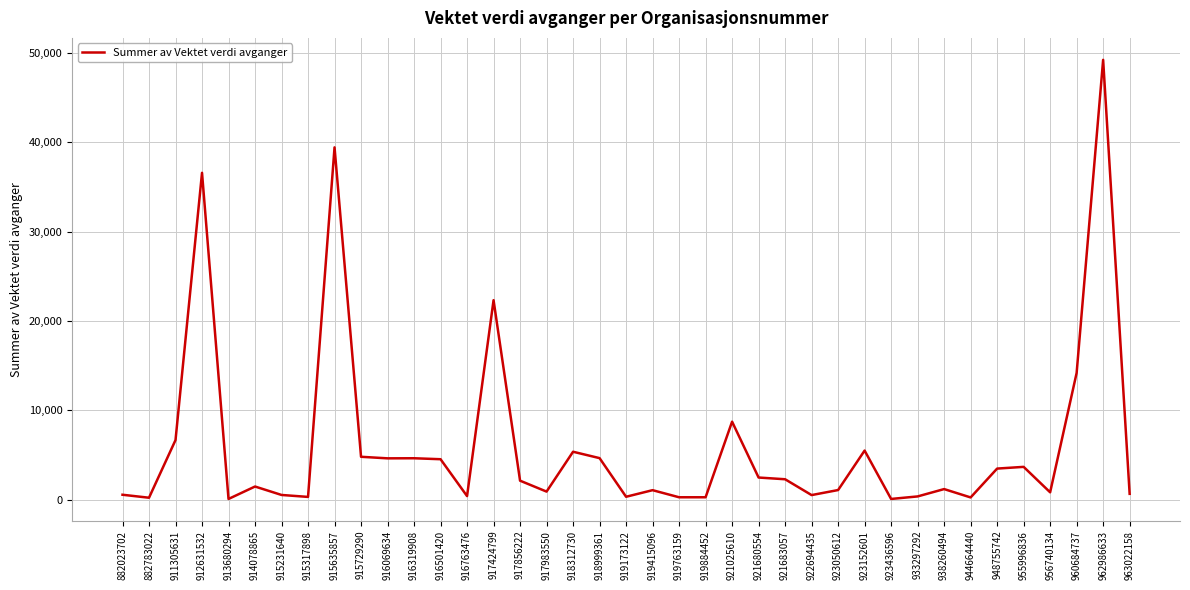

Which category has the highest value across all series?

962986633